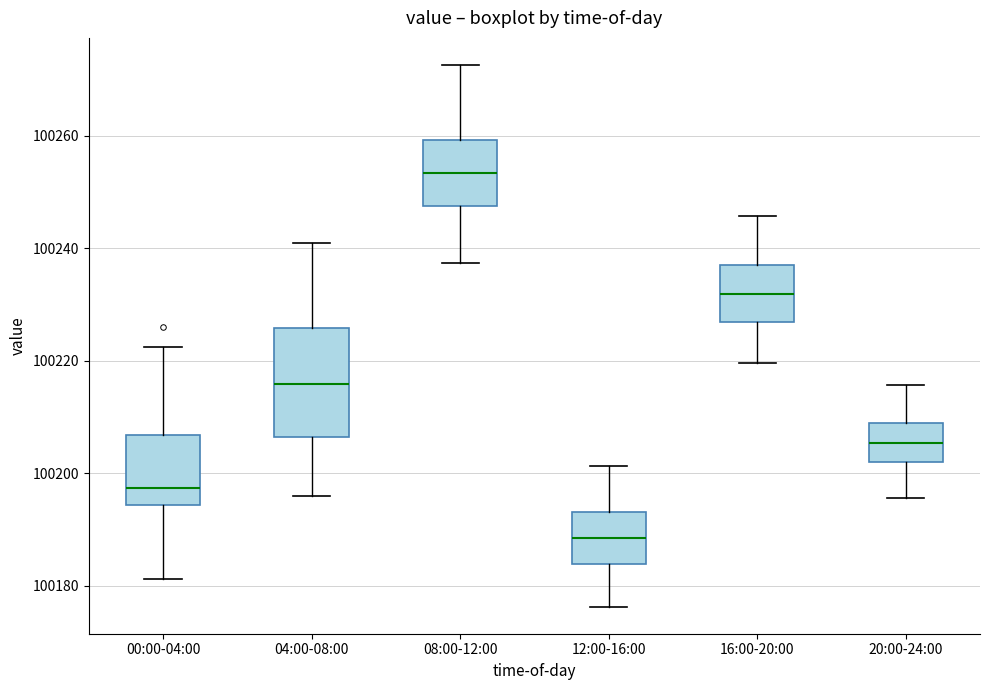

Reading left to right, read every box against the y-axis: the position of its median line, the range the box covers, and the ends of its whiskers. The values are not printed on the chart, so give them approximately, as read against the axis.

00:00-04:00: median 100198, box 100194 to 100206, whiskers 100182 to 100222
04:00-08:00: median 100216, box 100206 to 100226, whiskers 100196 to 100240
08:00-12:00: median 100254, box 100248 to 100260, whiskers 100238 to 100272
12:00-16:00: median 100188, box 100184 to 100194, whiskers 100176 to 100202
16:00-20:00: median 100232, box 100226 to 100238, whiskers 100220 to 100246
20:00-24:00: median 100206, box 100202 to 100208, whiskers 100196 to 100216